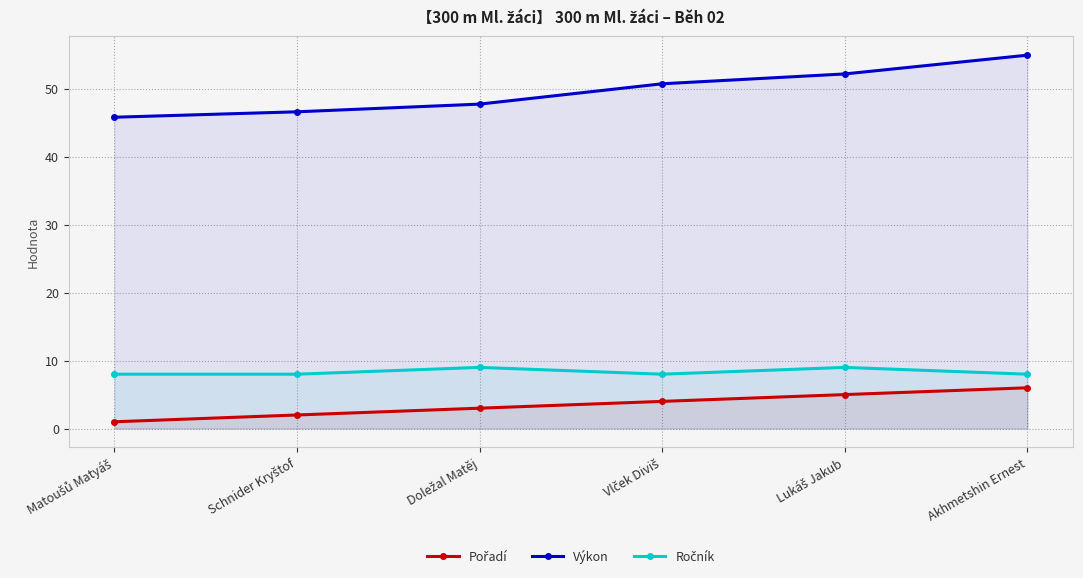

Which has a higher value, Doležal Matěj or Matoušů Matyáš?

Doležal Matěj